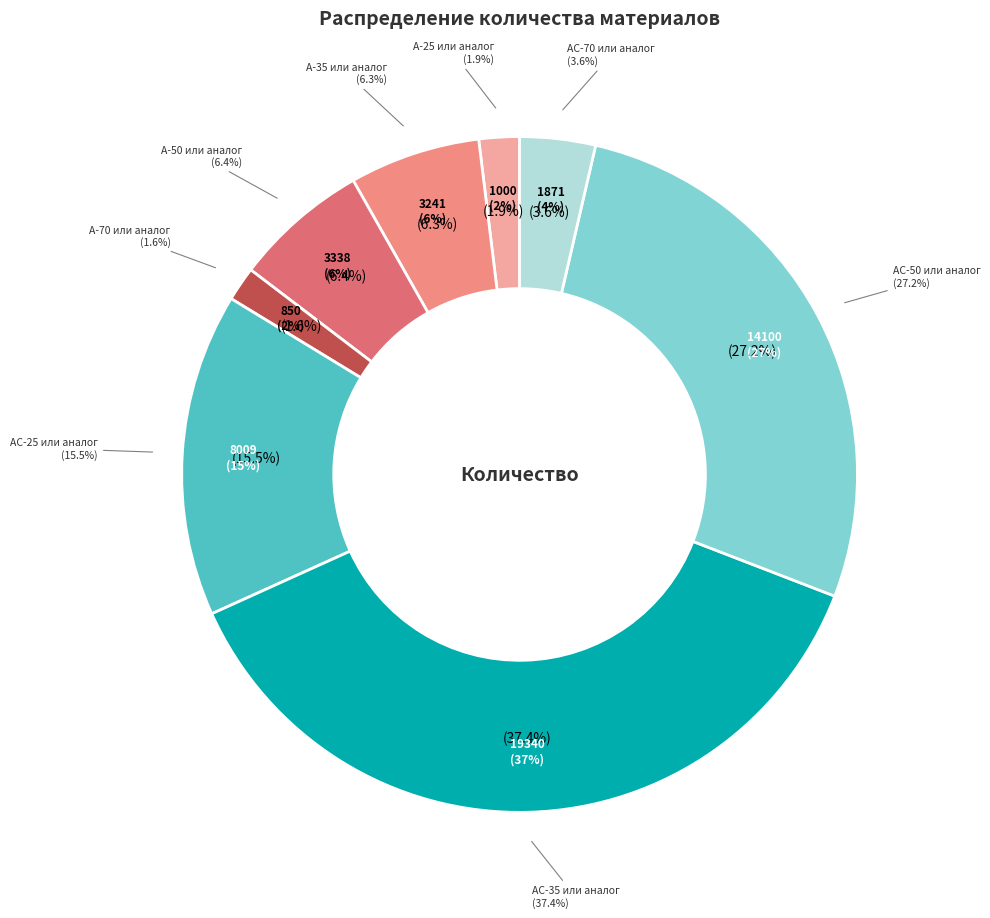

To the nearest percent, what percentage of the pie is АС-50 или аналог?

27%